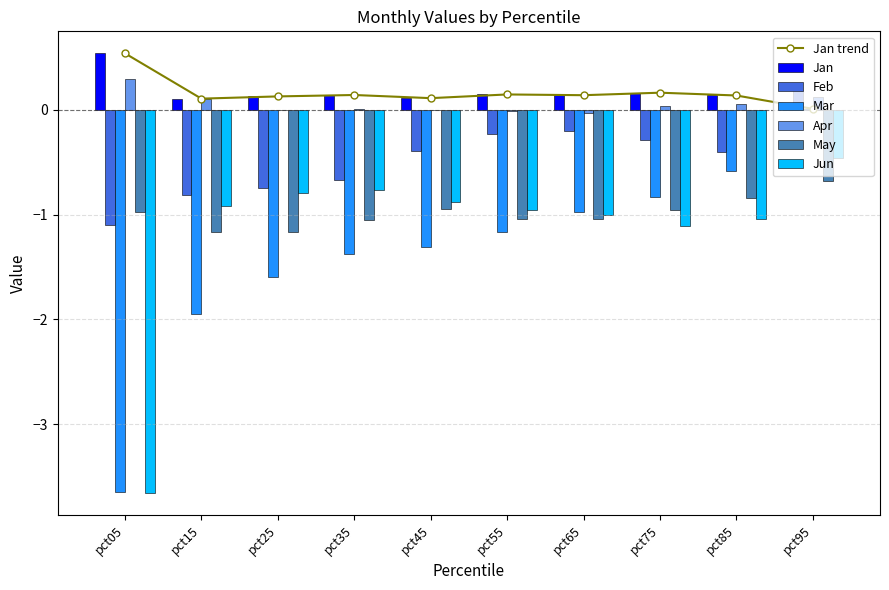

Read the Jun value at pct45.

-0.9